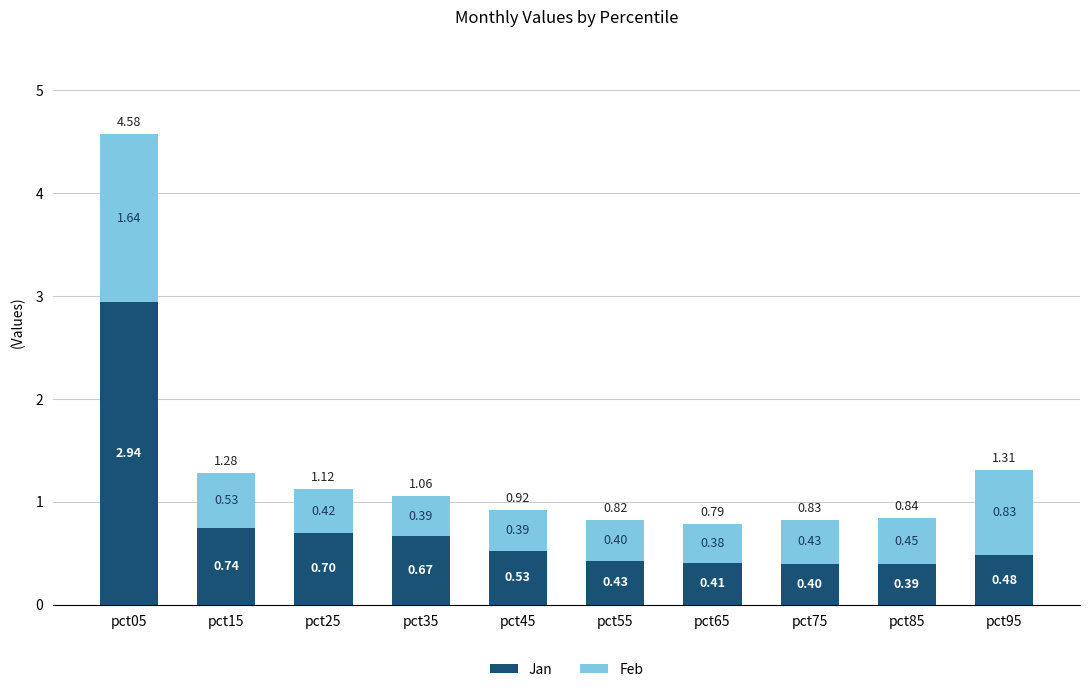

What is the difference between the maximum and second lowest values in the Jan series?

2.5